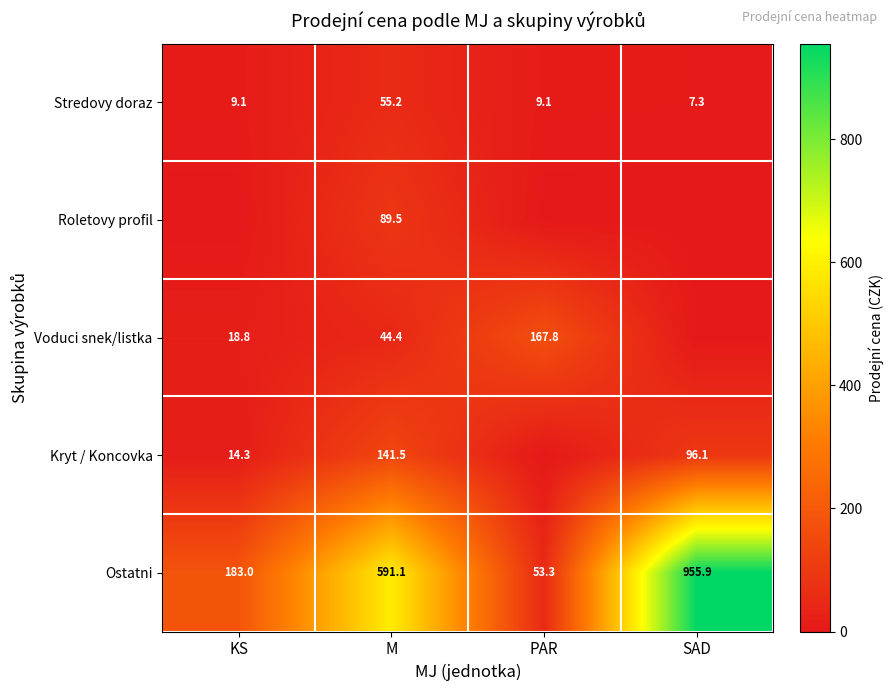

At how many categories does at least one series exceed 607?

1